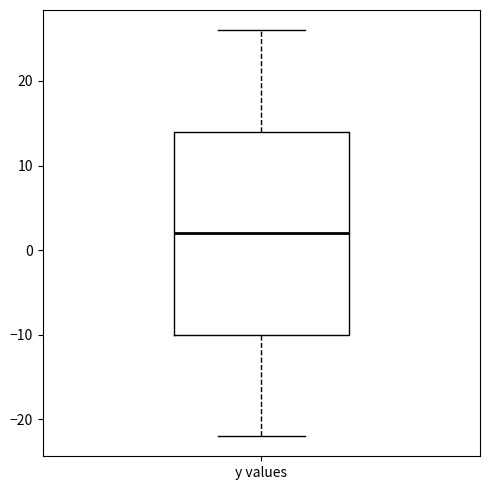

Read this box plot against the y-axis: the position of the median line, the range covered by the box, and the ends of both whiskers. The values are not printed on the chart, so give them approximately, as read against the axis.

median 2, box -10 to 14, whiskers -22 to 26